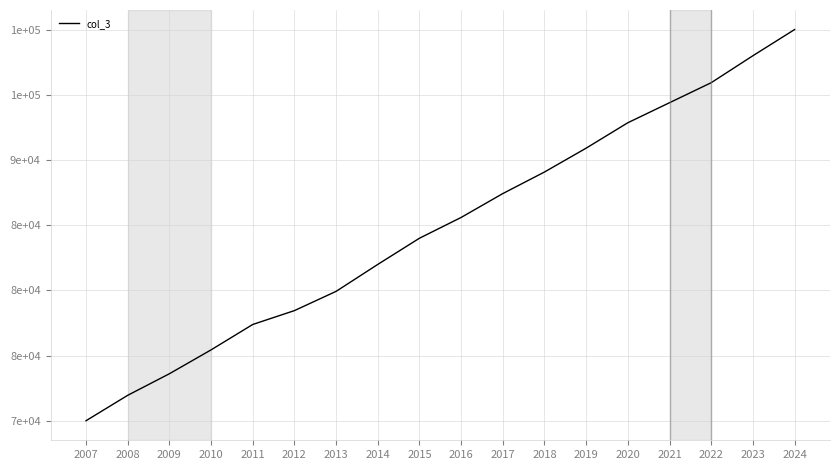

What is the average value?

84826.1